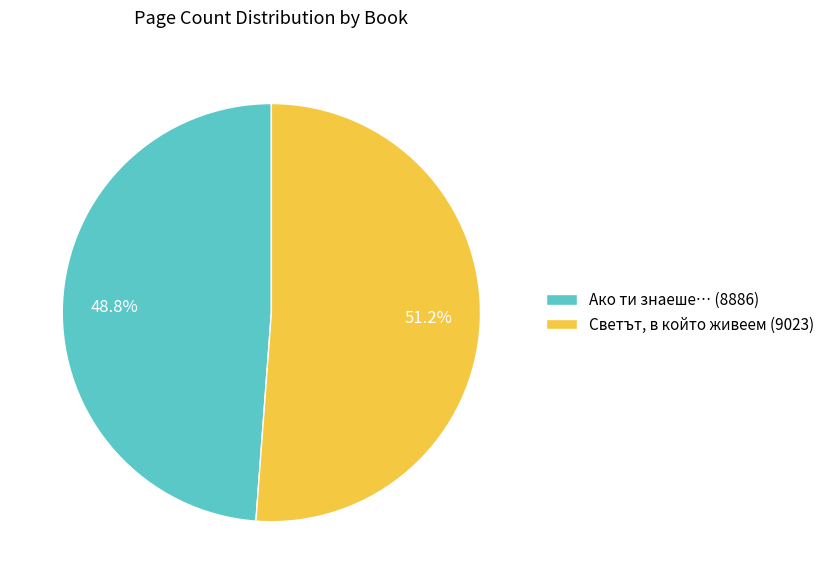

To the nearest percent, what percentage of the pie is Светът, в който живеем (9023)?

51%